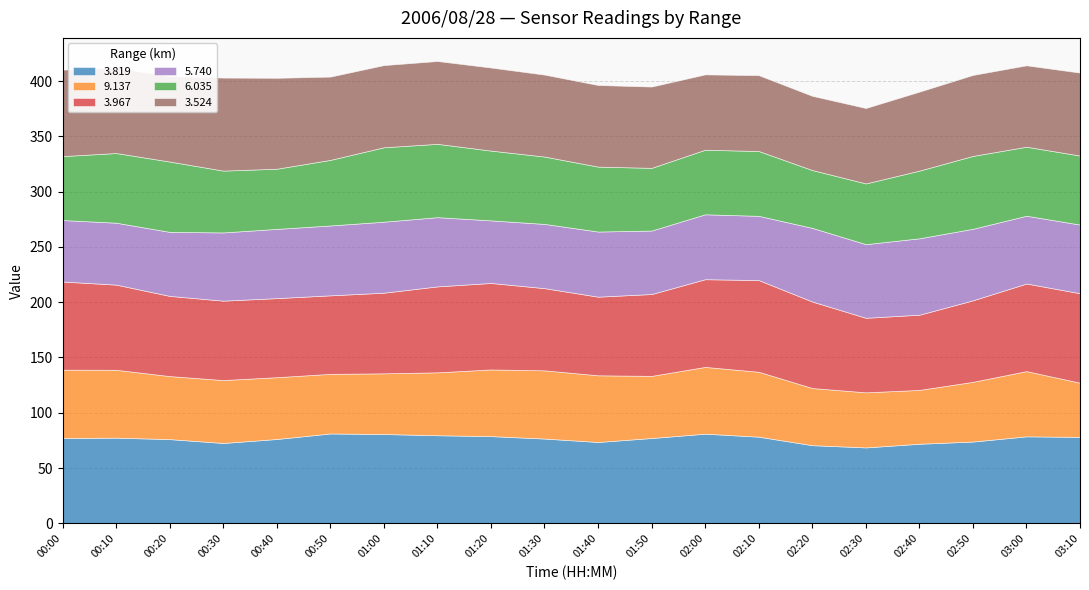

What is the difference between the maximum and minimum values in the 5.740 series?

13.5